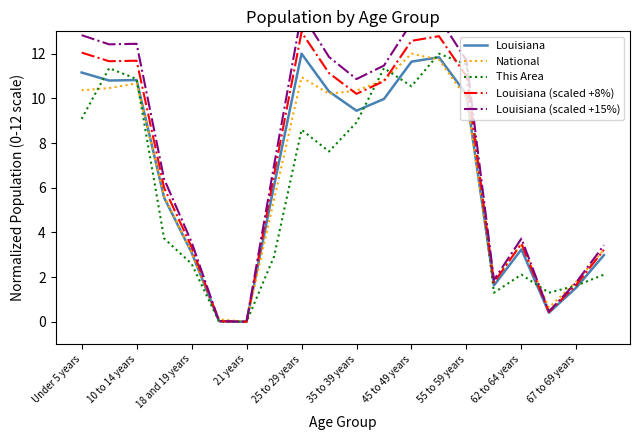

Where does the This Area series first go above 7?

Under 5 years